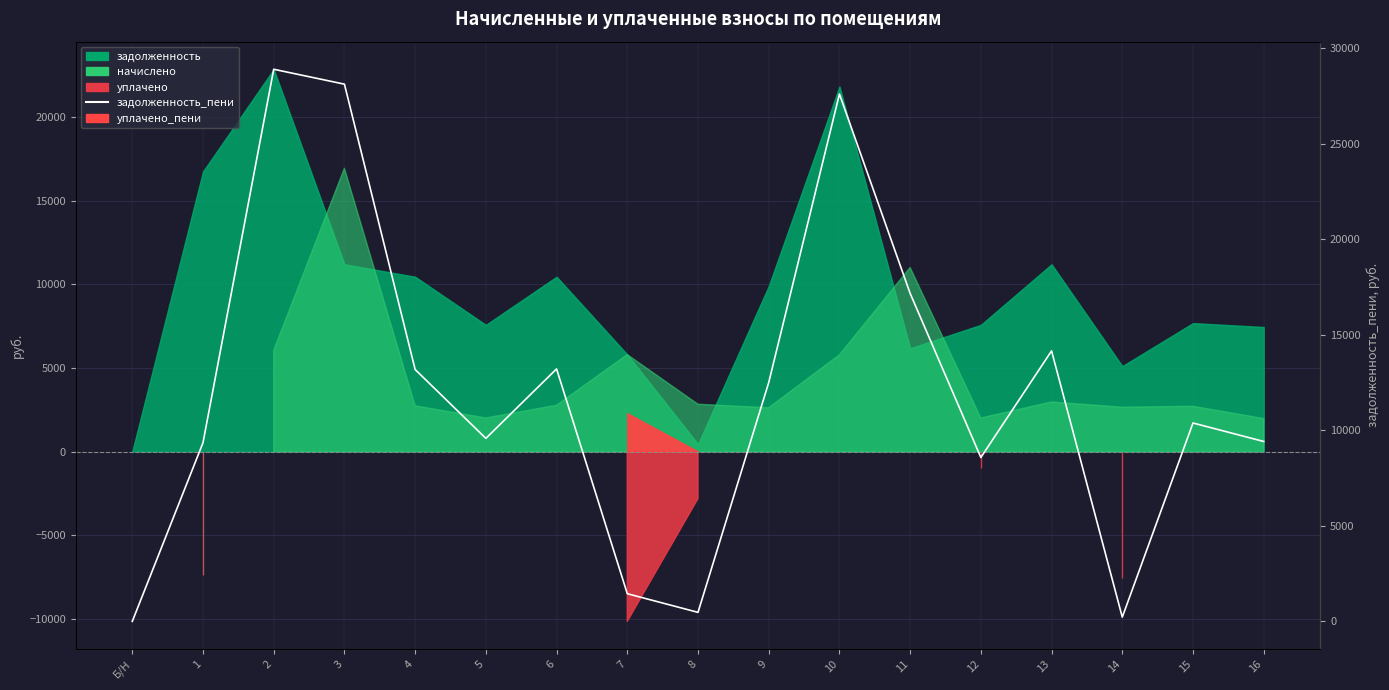

How many interior local valleys (lower than both neighbors) does the data have?

4